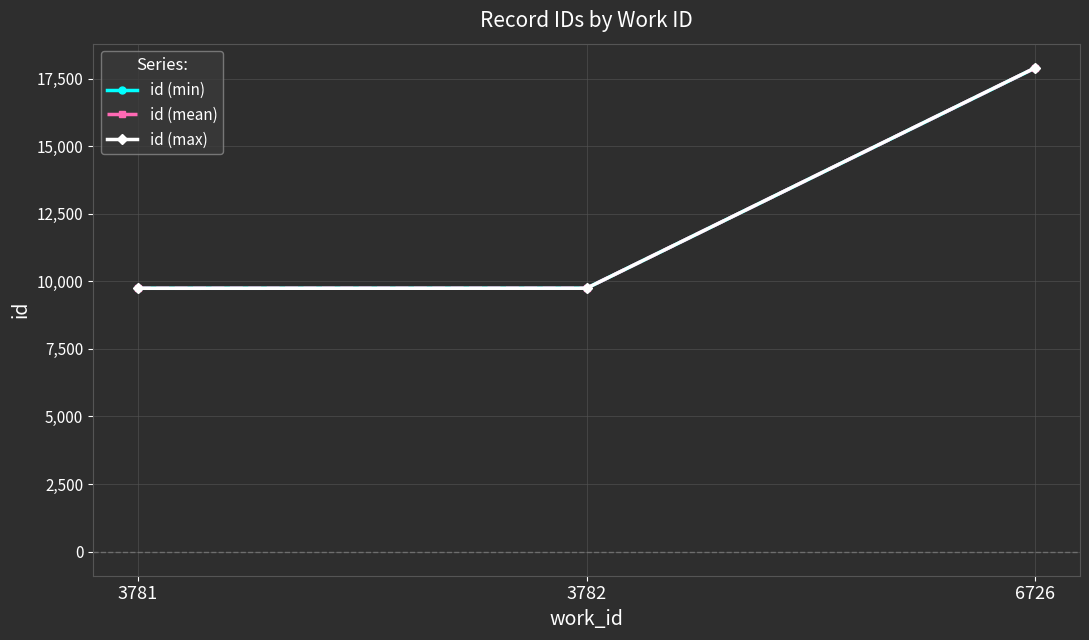

Rank the series by their average value, from lowest to highest.

id (min), id (mean), id (max)